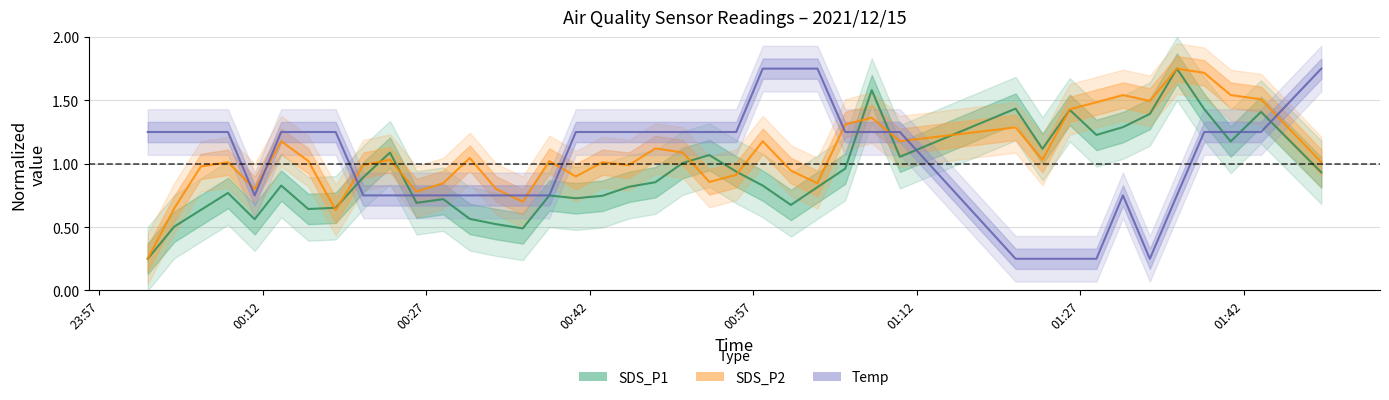

The SDS_P1 series shows 1.9 at 37. True or false?

False